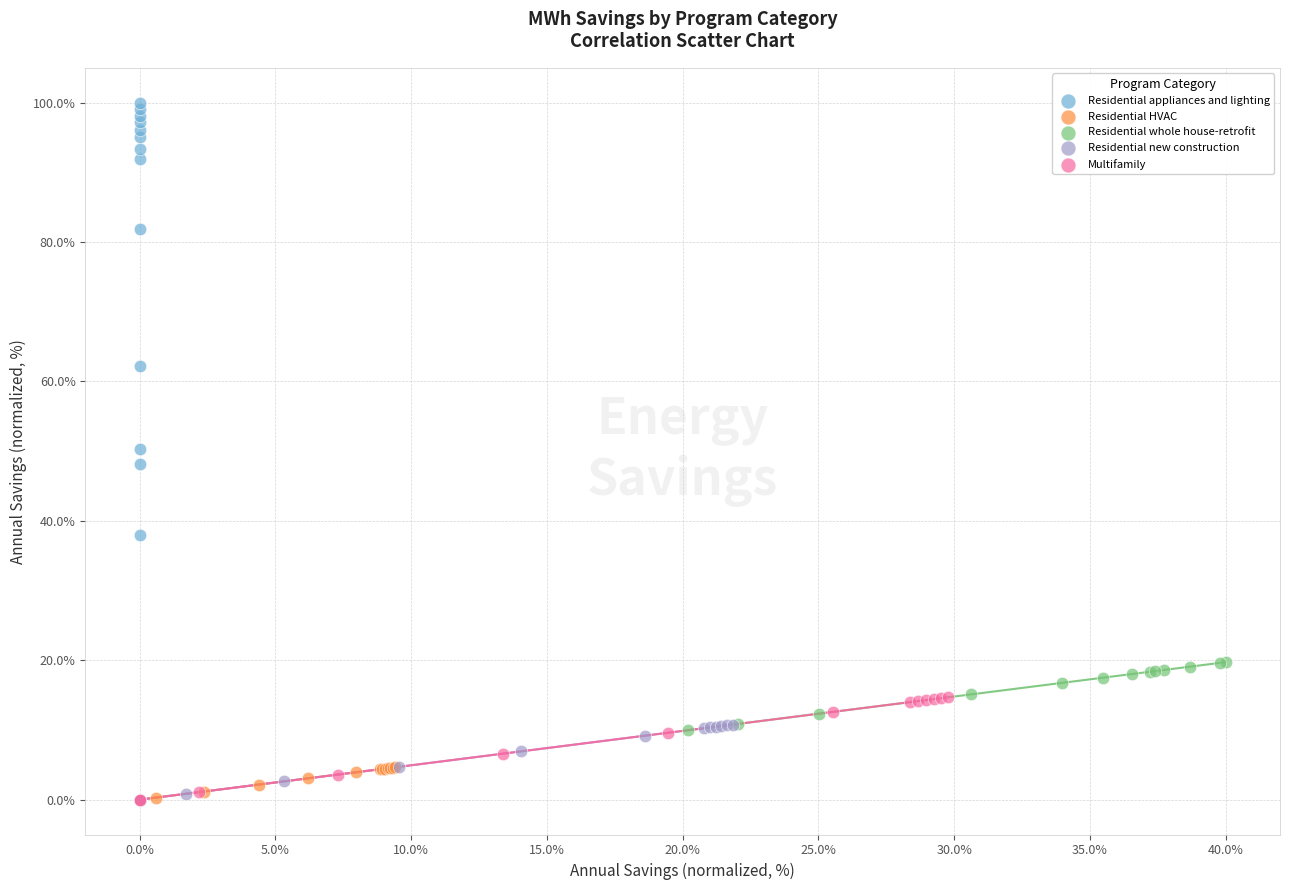

Which series has the largest Y range (max minus min)?

Residential appliances and lighting